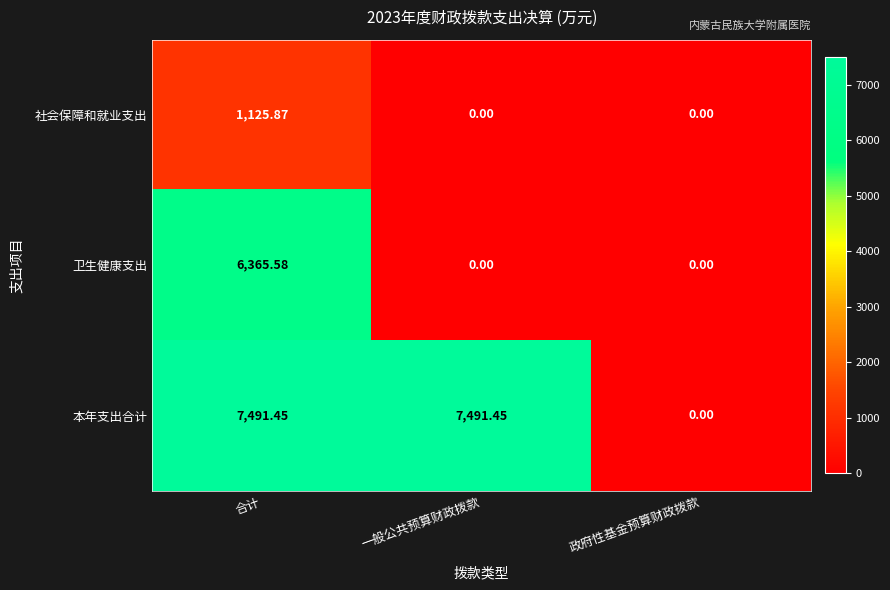

Where is 本年支出合计 nearest to the value 3745?

政府性基金预算财政拨款